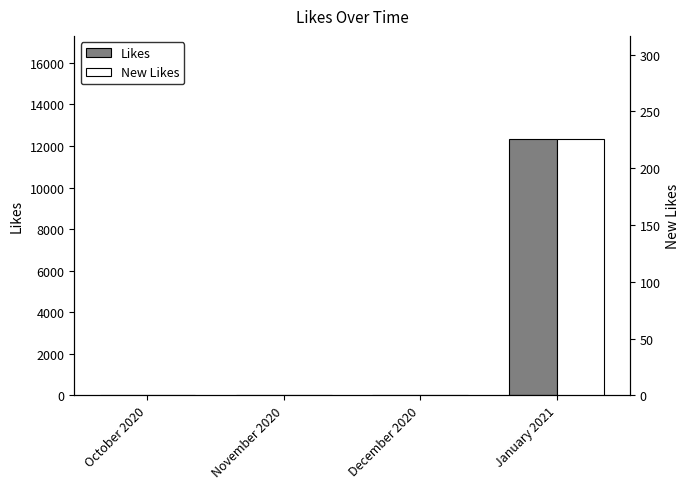

What is the spread (max minus min) of values at January 2021?

12130